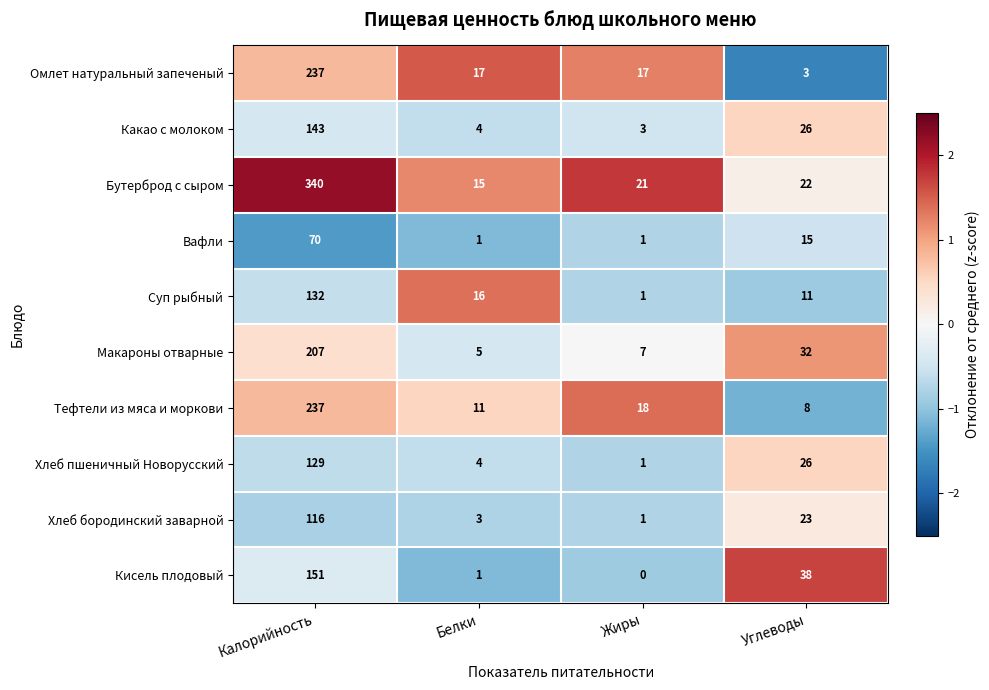

At how many categories does at least one series exceed 0?

4